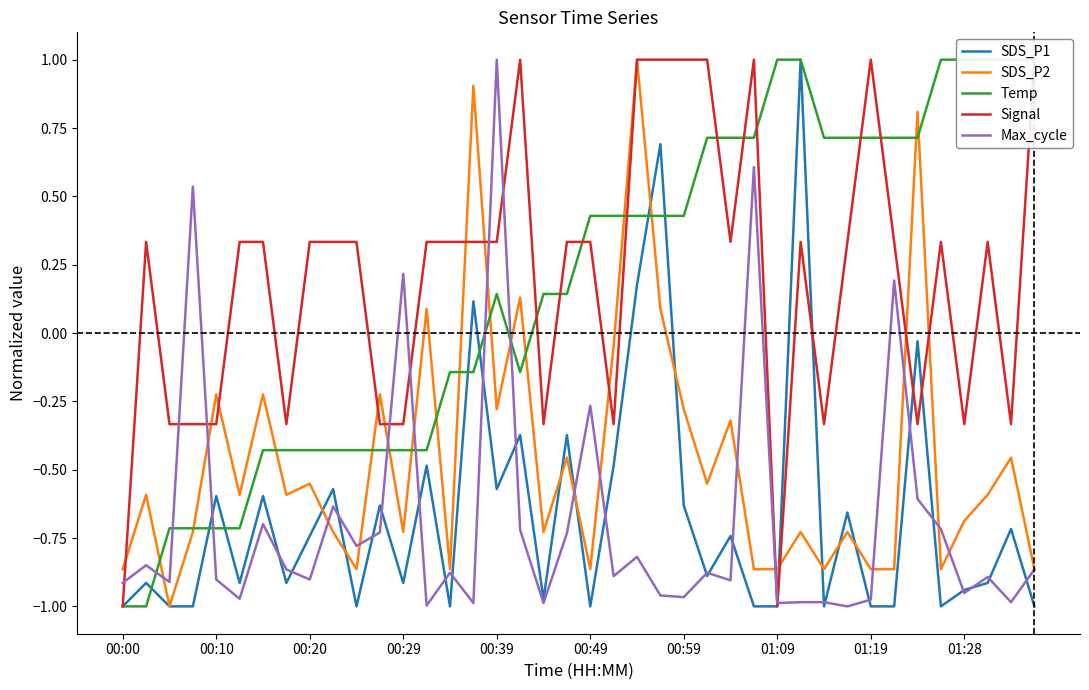

After their last crossing, which series has the higher values: Max_cycle or SDS_P1?

Max_cycle